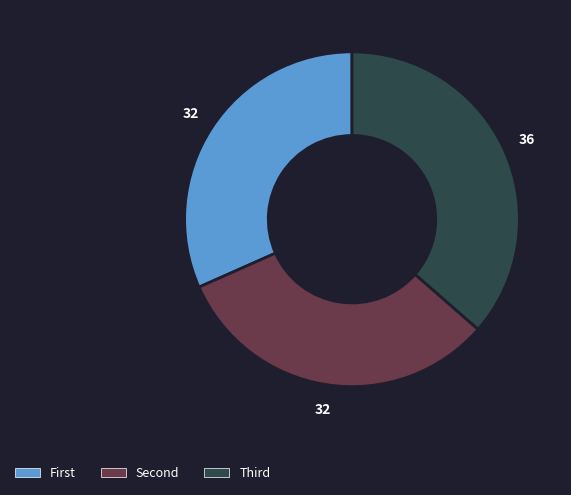

Is there any slice that represents more than half of the pie?

No